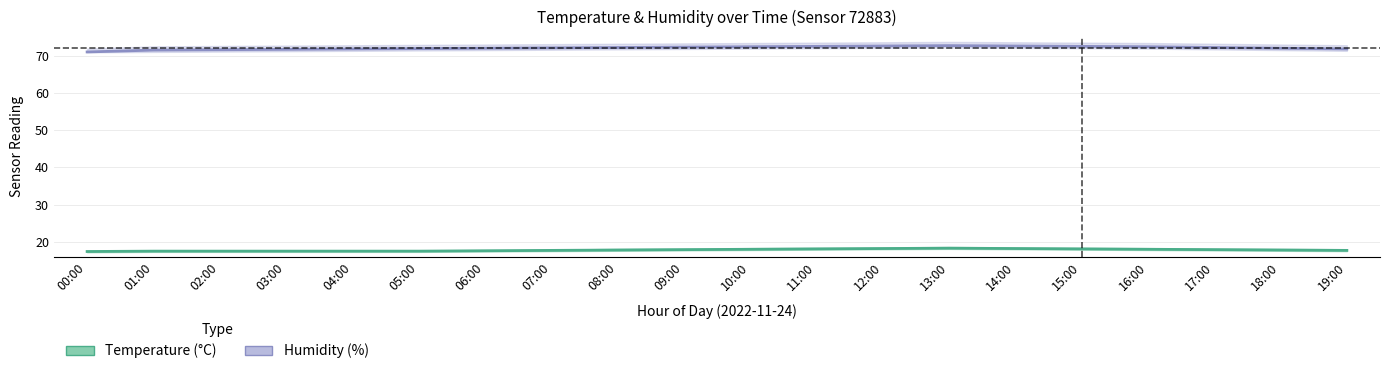

True or false: temperature_center has more than 0 points higher than both neighbors.

True